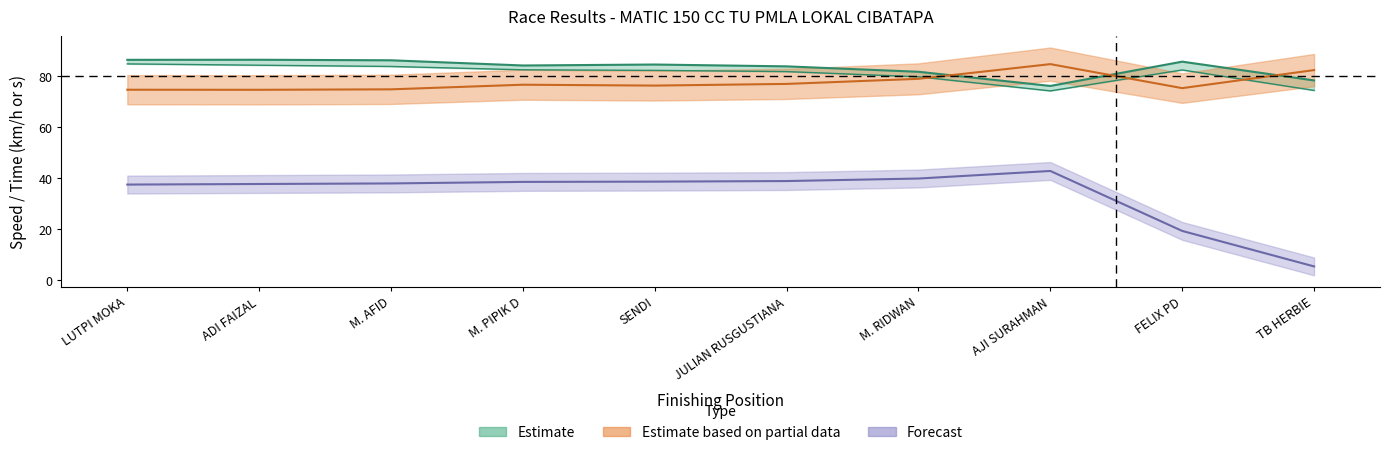

Reading left to right, transcribe all the data shown in this chart.

Total Laps: 37.4	37.6	37.9	38.5	38.6	38.8	39.8	42.7	19.2	5.3
Best Lap time: 74.6	74.5	74.7	76.5	76.2	76.9	78.8	84.6	75.2	82.3
Best Speed: 86.3	86.3	86.1	84.1	84.5	83.7	81.6	76.1	85.6	78.2
Average Speed: 84.7	84.2	83.7	82.4	82.2	81.7	79.6	74.1	82.3	74.3